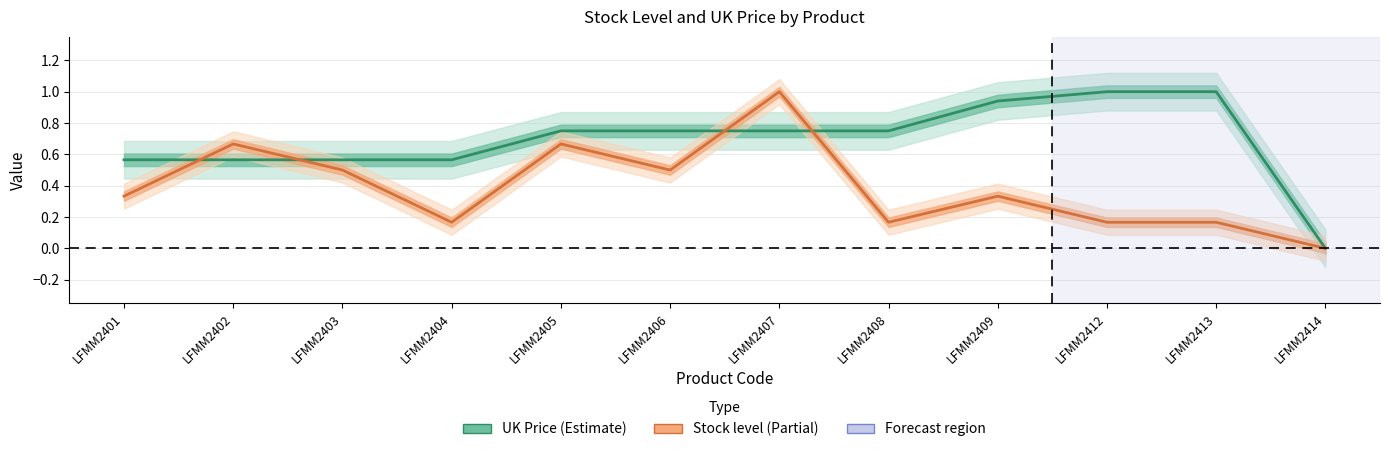

How many interior local peaks does the Stock level series have?

4